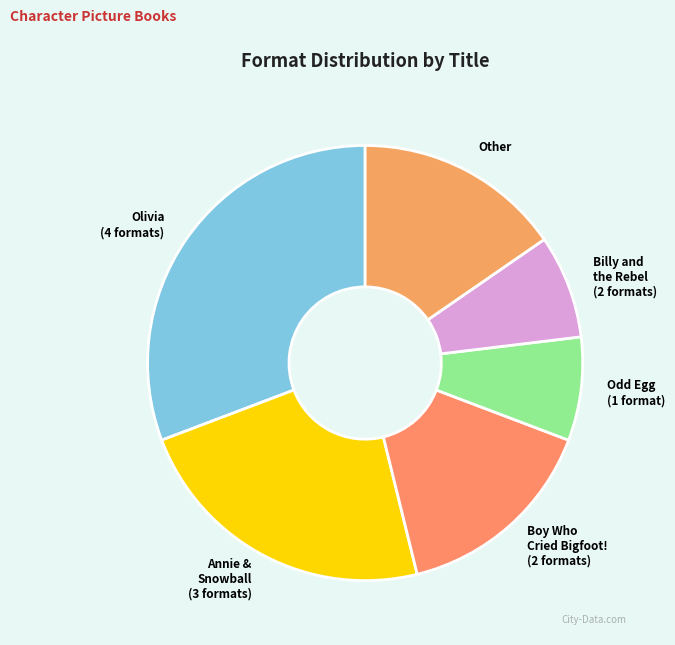

What is the largest slice in the pie chart?

Olivia (4 formats)